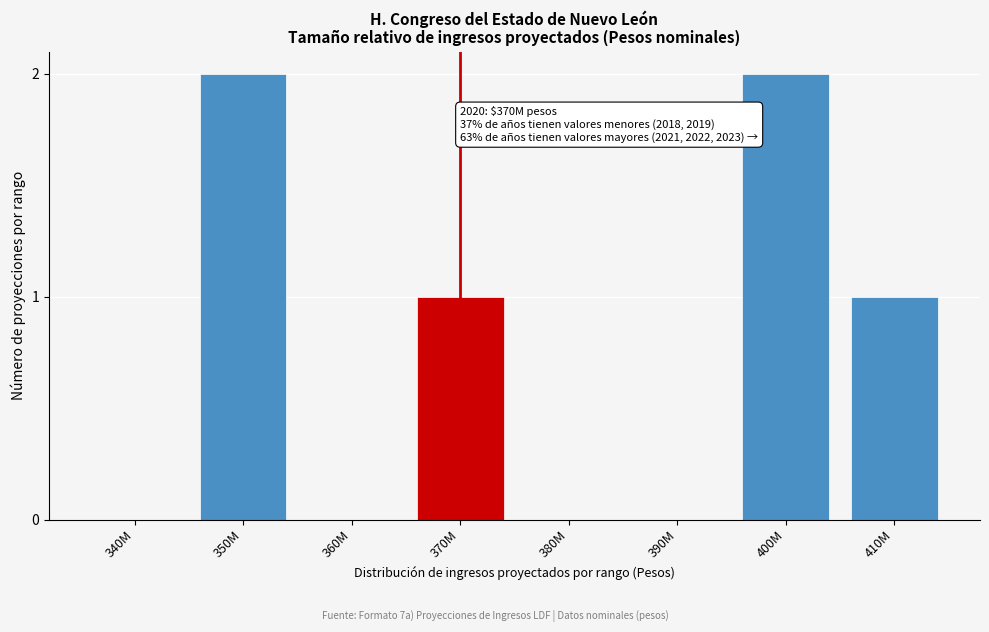

Reading left to right, list all the values displayed in this chart.

340M=0	350M=2	360M=0	370M=1	380M=0	390M=0	400M=2	410M=1